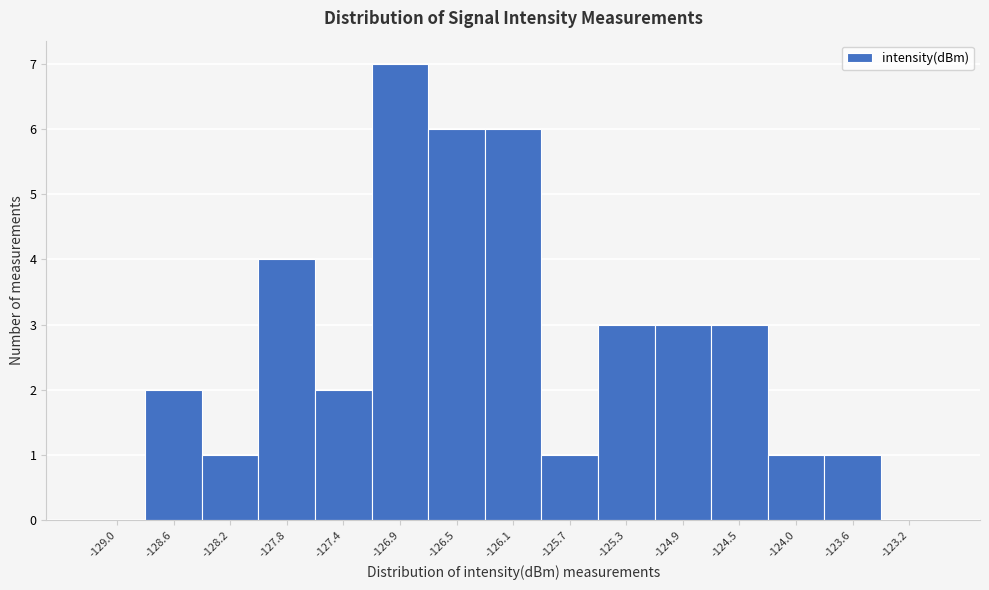

Over which range of the x-axis is the bar tallest?

-127.15 to -126.75